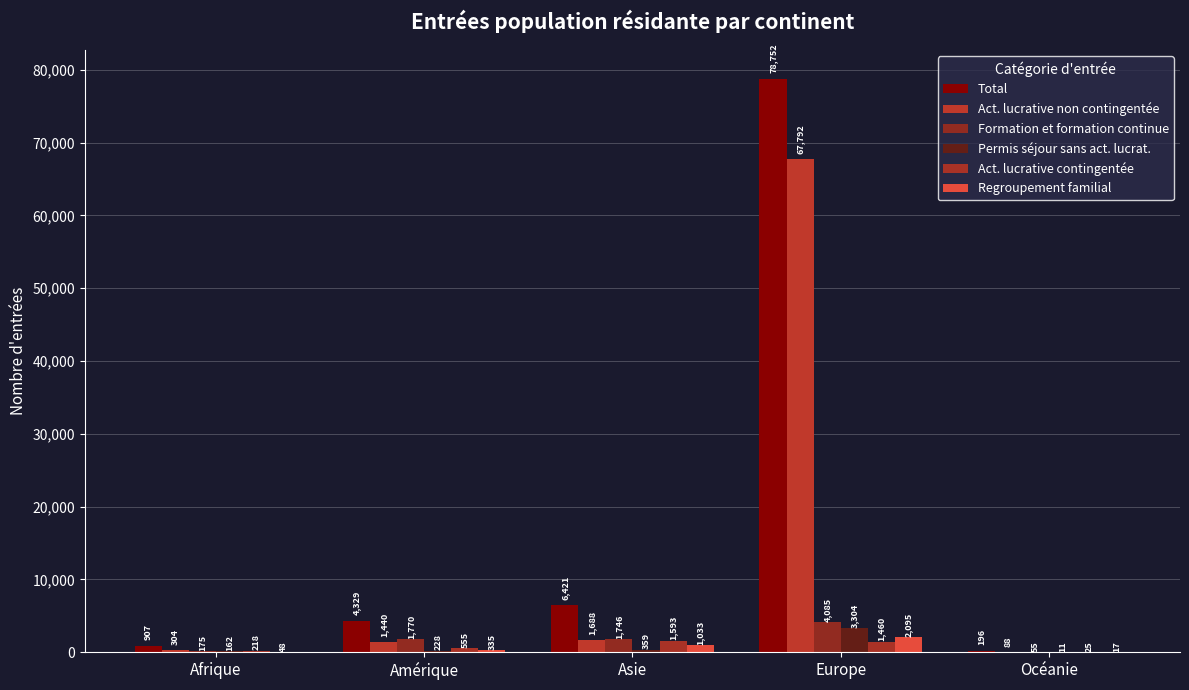

Rank the series at Amérique from lowest to highest value.

Permis séjour sans act. lucrat., Regroupement familial, Act. lucrative contingentée, Act. lucrative non contingentée, Formation et formation continue, Total